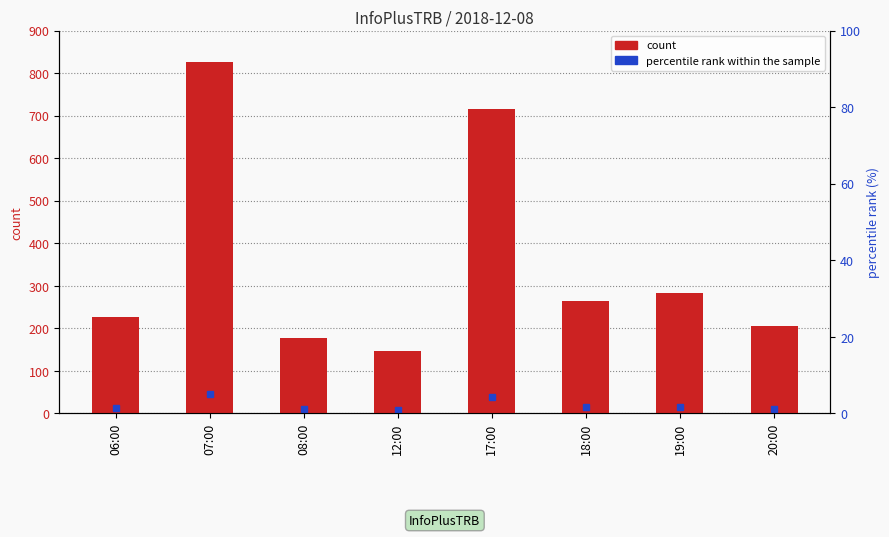

What is the sum of the values at 20:00 and 12:00?

353